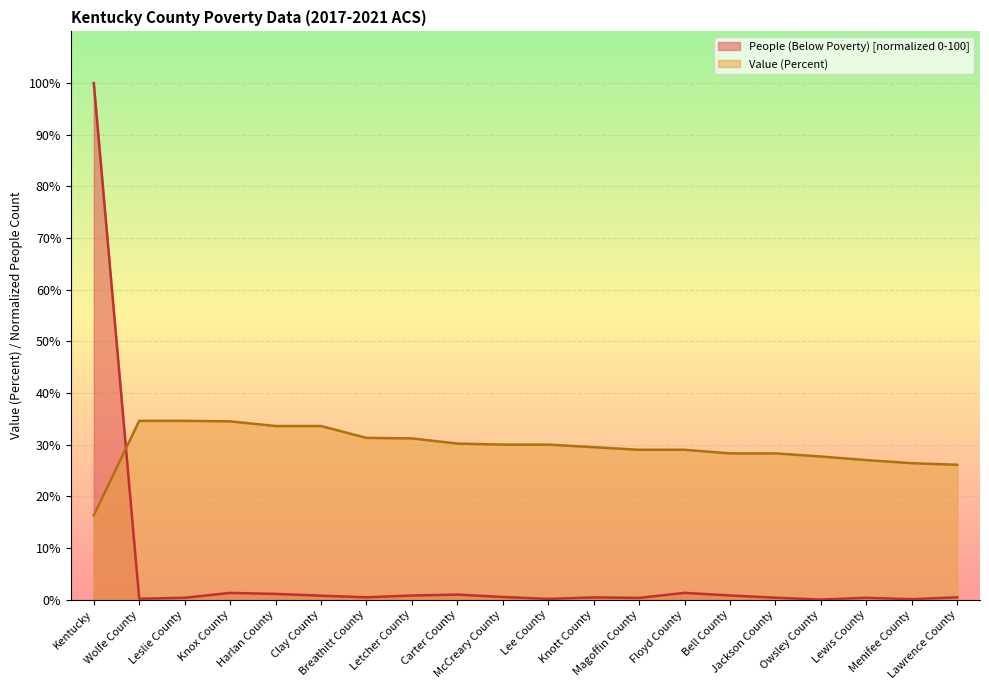

What is the approximate value of People (Below Poverty) at Carter County?

1.0